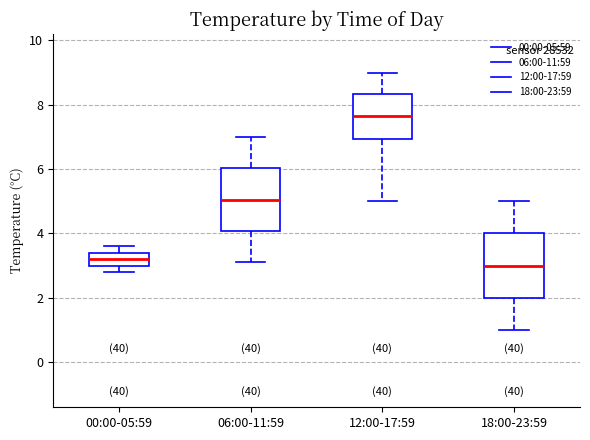

Reading left to right, transcribe this box plot: for each box, give where its median line is, the range the box spans, and where its two whiskers end, as read against the y-axis. The values are not printed on the chart, so give them approximately, as read against the axis.

00:00-05:59: median 3.2, box 3.0 to 3.4, whiskers 2.8 to 3.6
06:00-11:59: median 5.0, box 4.0 to 6.0, whiskers 3.2 to 7.0
12:00-17:59: median 7.6, box 7.0 to 8.4, whiskers 5.0 to 9.0
18:00-23:59: median 3.0, box 2.0 to 4.0, whiskers 1.0 to 5.0